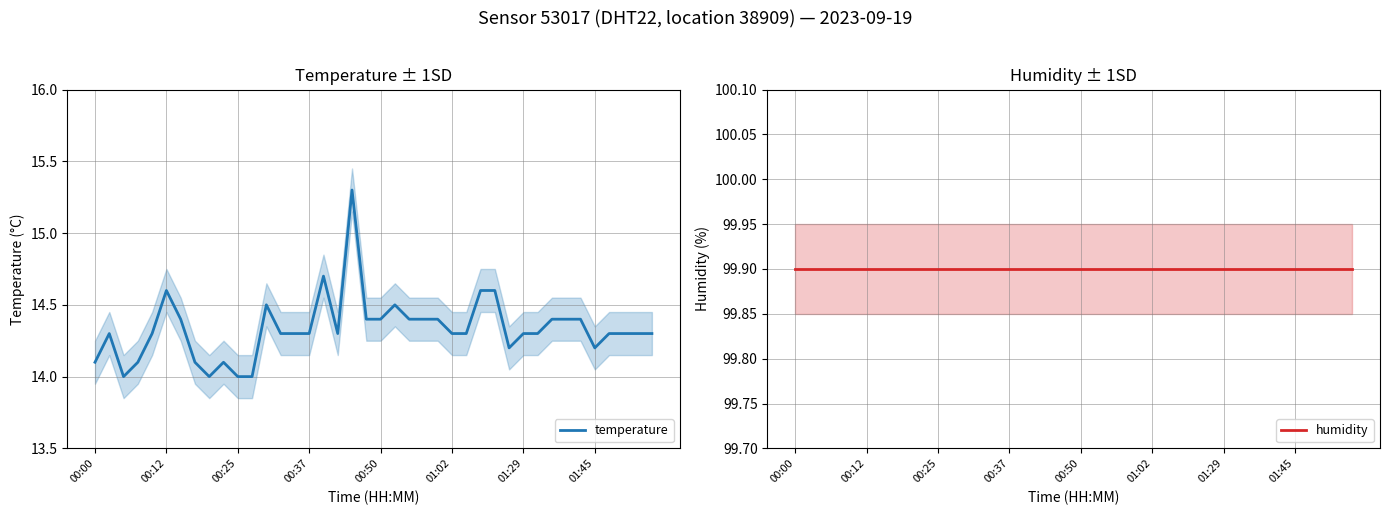

How many interior local valleys does the temperature series have?

5